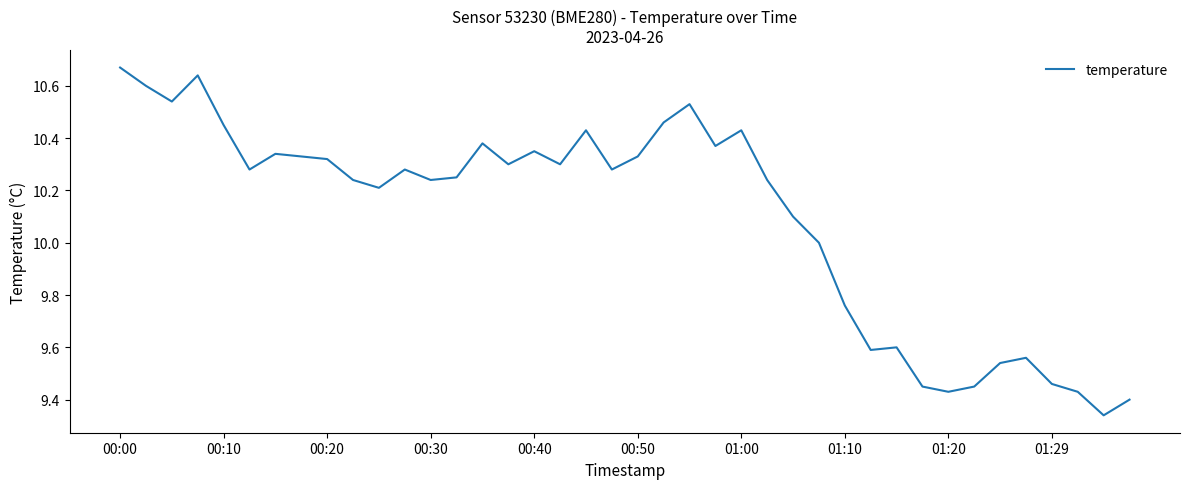

The value at 00:50 is 17.9. True or false?

False